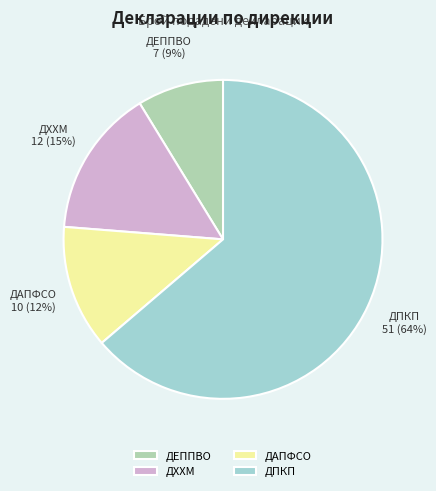

Is it true that ДПКП is 64% of the pie?

True